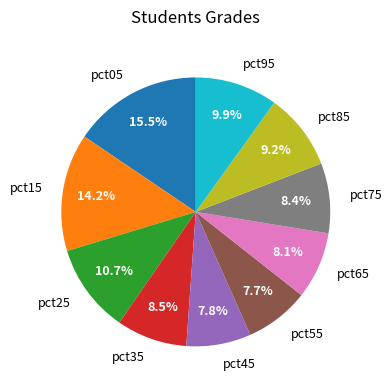

Between pct55 and pct95, which is larger?

pct95